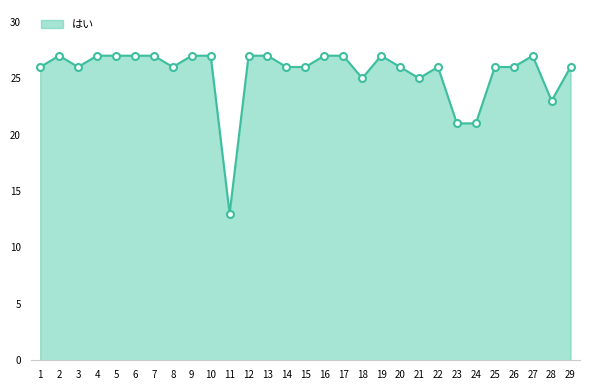

Reading left to right, extract all data points from this chart.

26	27	26	27	27	27	27	26	27	27	13	27	27	26	26	27	27	25	27	26	25	26	21	21	26	26	27	23	26